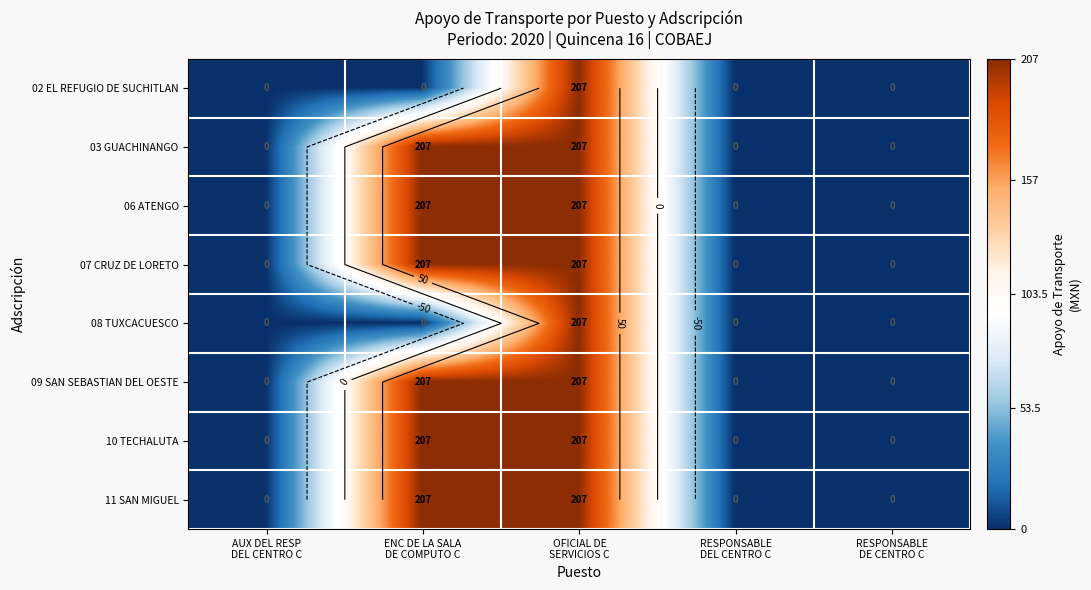

List the series in order of their peak value, highest first.

02 EL REFUGIO DE SUCHITLAN, 03 GUACHINANGO, 06 ATENGO, 07 CRUZ DE LORETO, 08 TUXCACUESCO, 09 SAN SEBASTIAN DEL OESTE, 10 TECHALUTA, 11 SAN MIGUEL